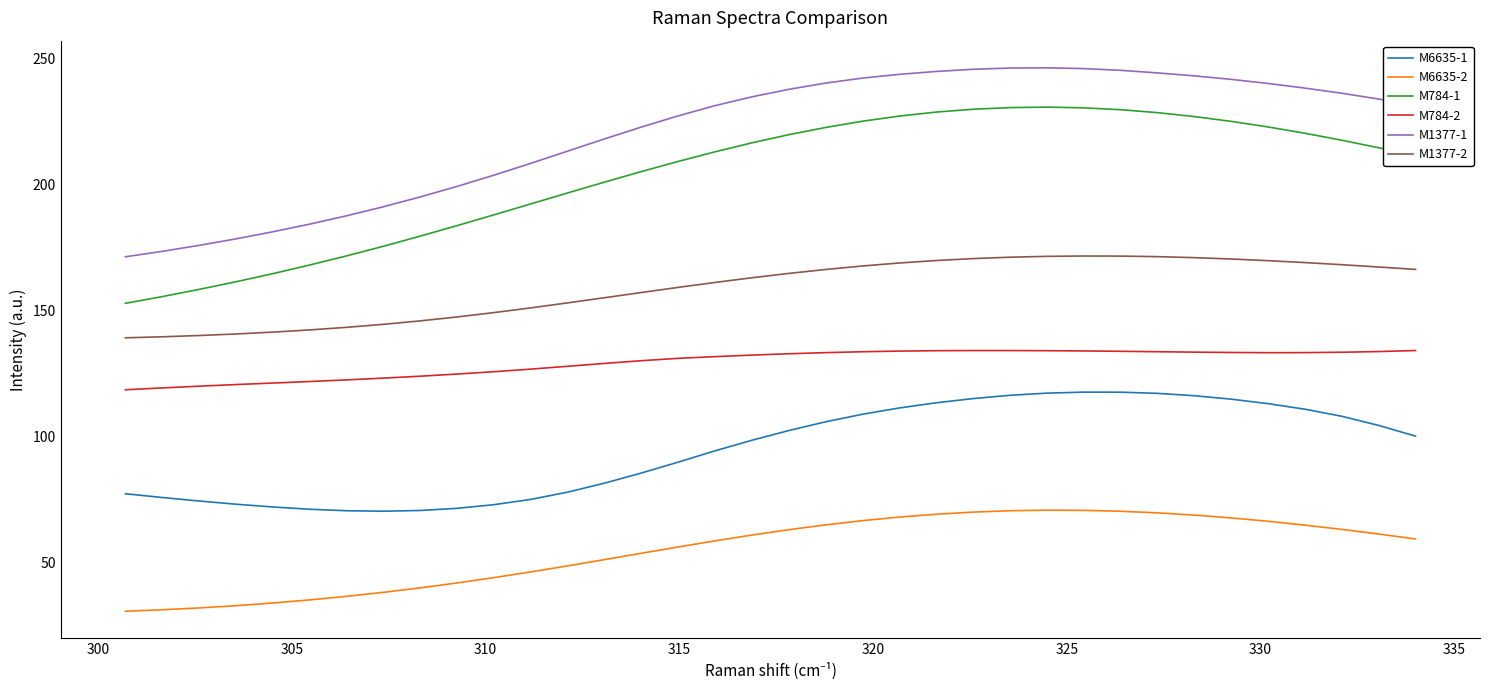

What is the greatest value displayed?

246.4